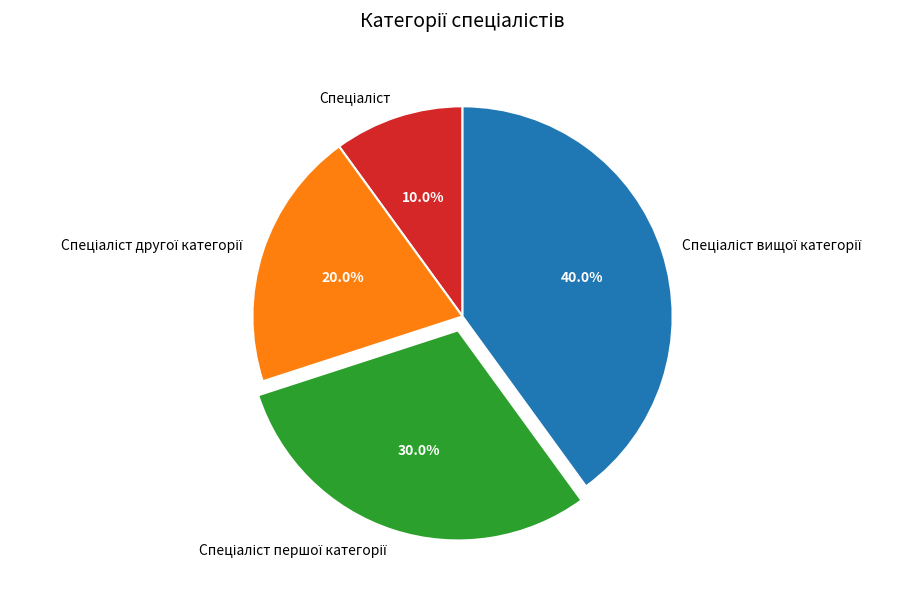

Is there a majority slice in this chart?

No